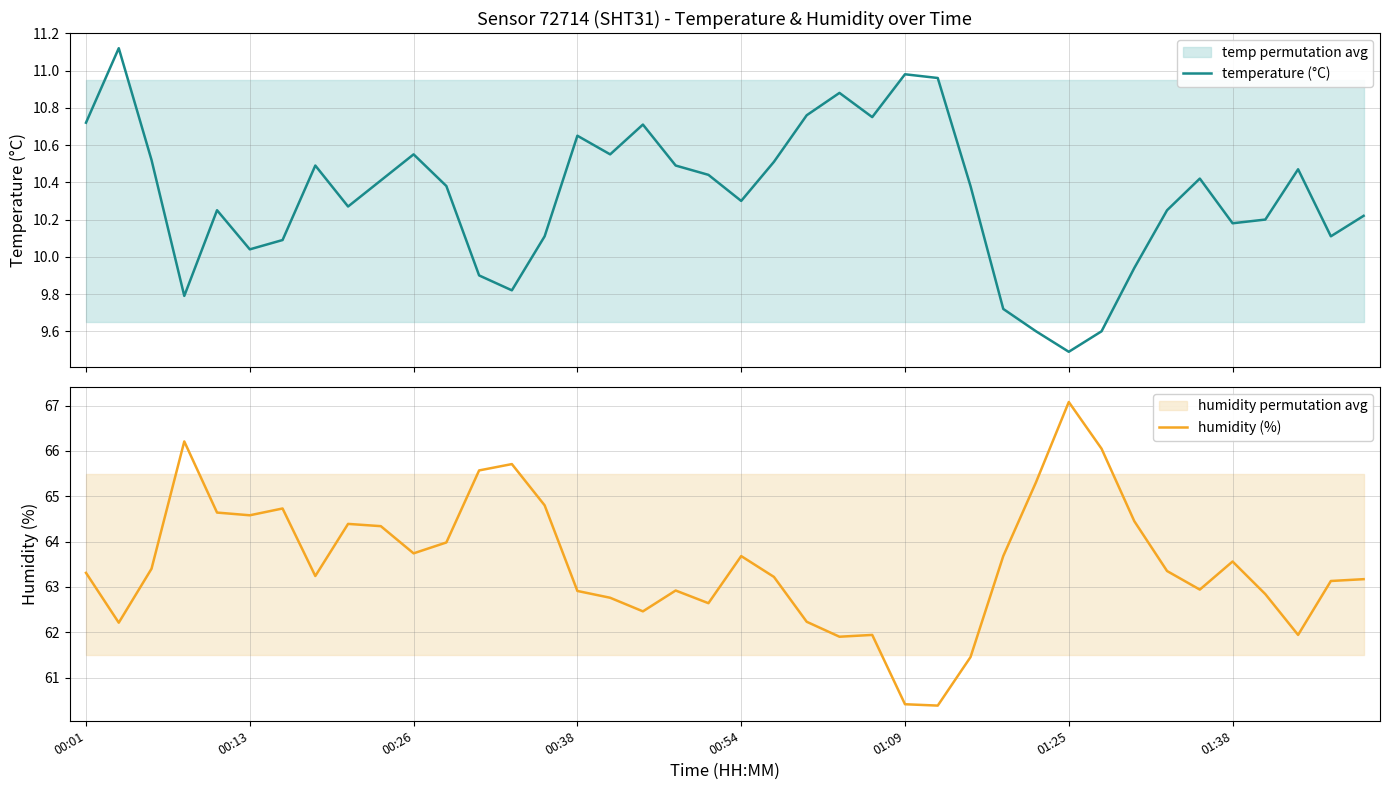

Is it true that humidity (%) equals 61.9 at 37?

True